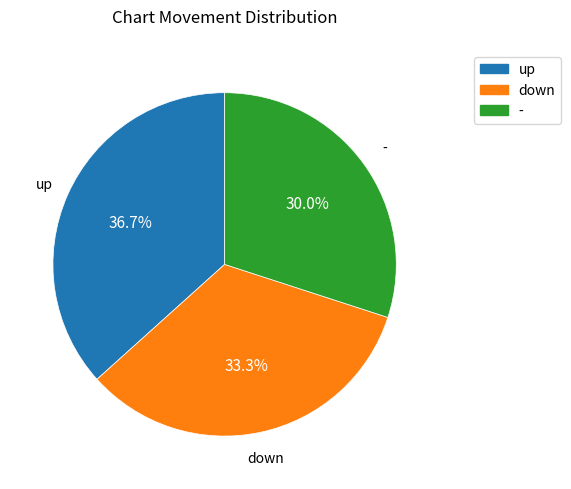

What percentage do - and up together represent?

66.7%